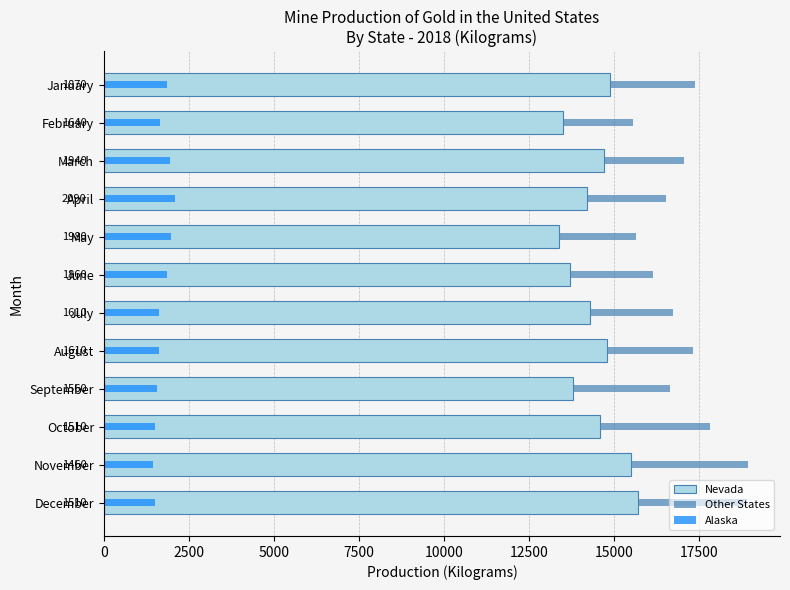

How many bars are there in each group?

3